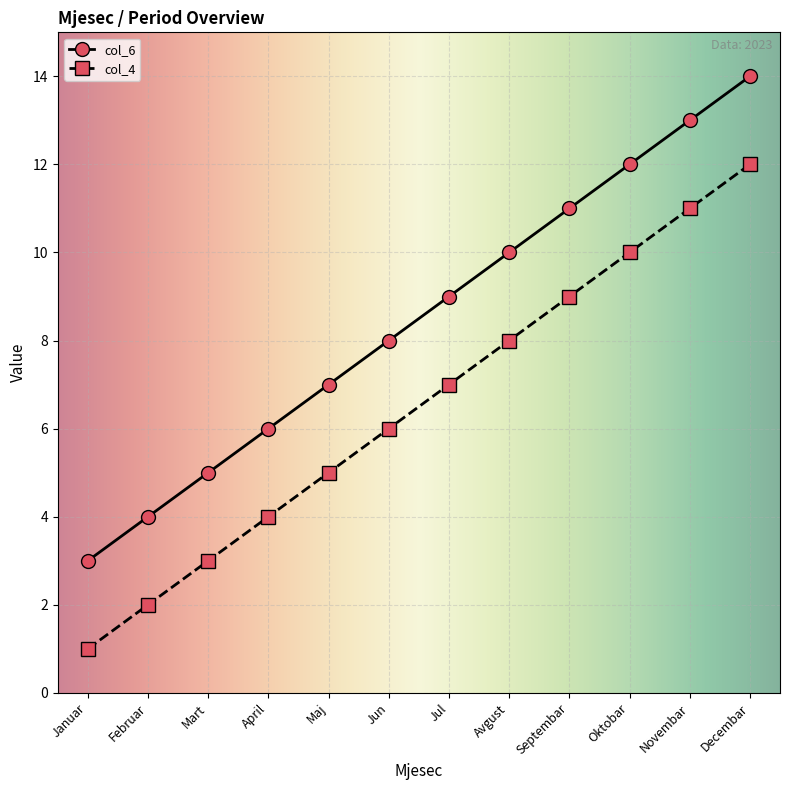

What is the approximate value of col_6 at Jun?

8